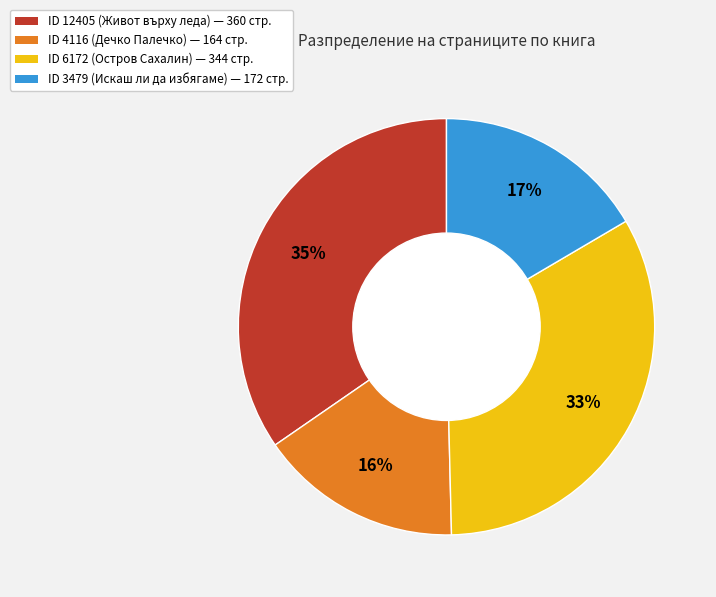

To the nearest percent, what is the average slice percentage?

25%